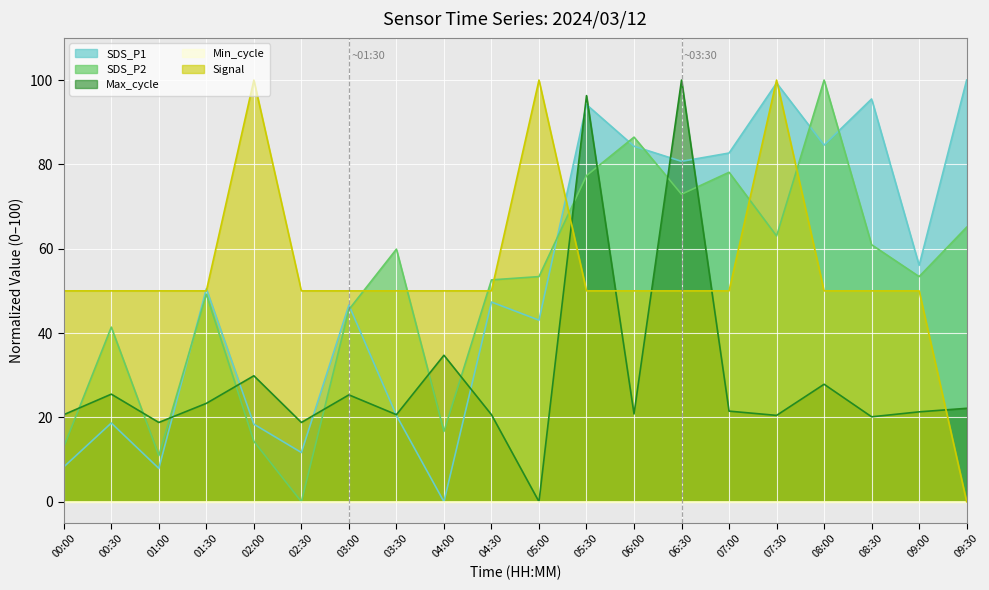

How many intersections are there between Max_cycle_norm and SDS_P2?

11